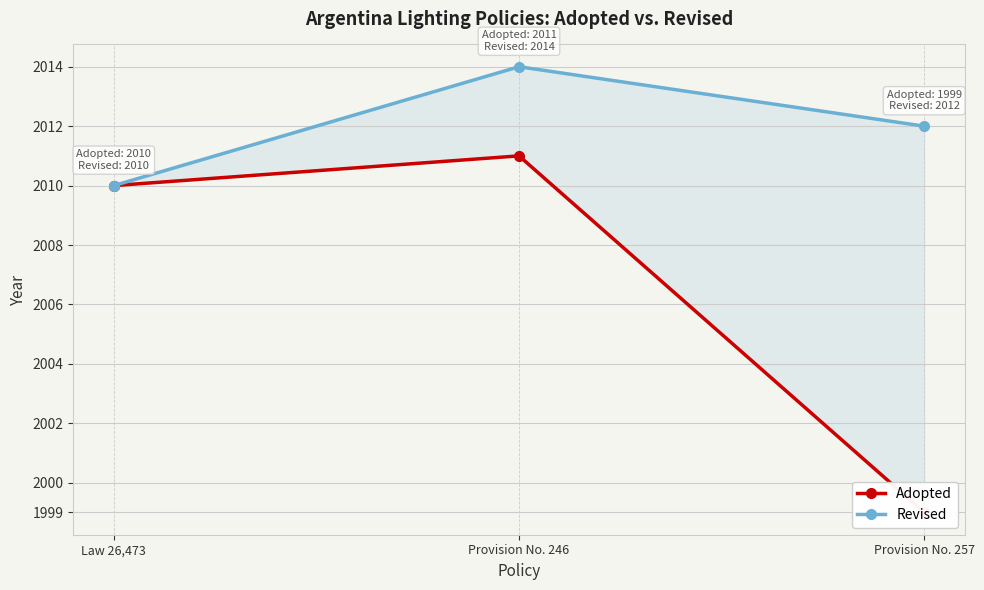

What position from the right is Provision No. 246?

2